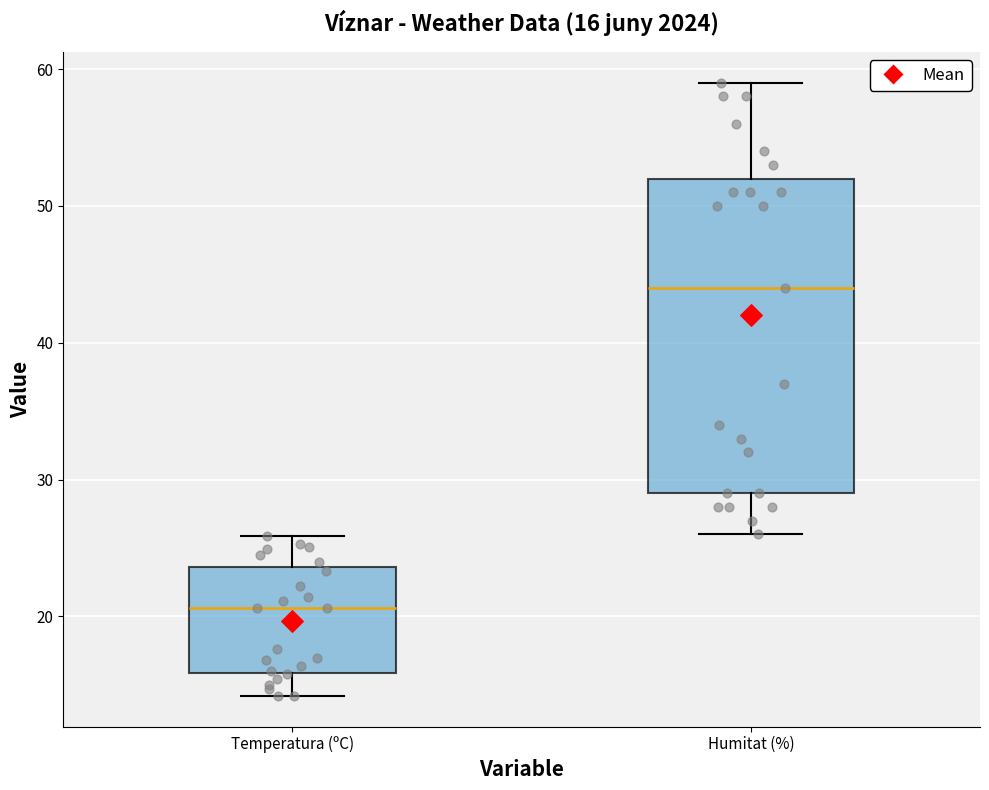

Which box is the tallest, from its lower edge to its upper edge?

Humitat (%)